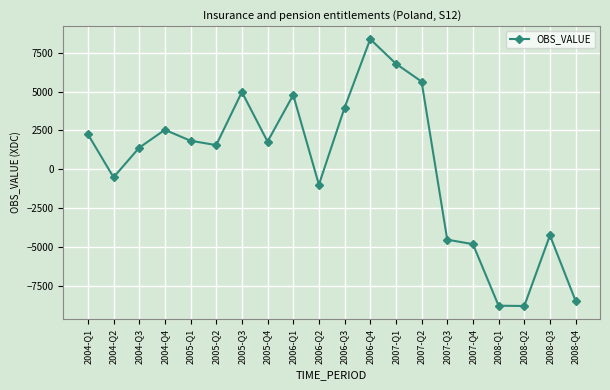

What is the difference between the maximum and second lowest values?

17137.6